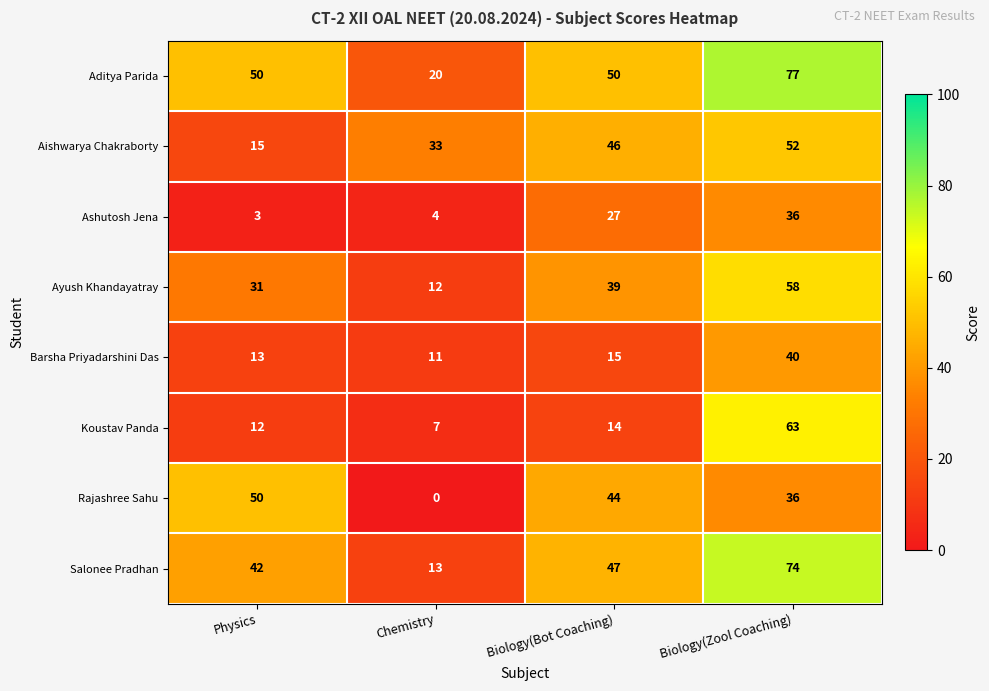

Count the Ayush Khandayatray values in the range 31 to 58.

3